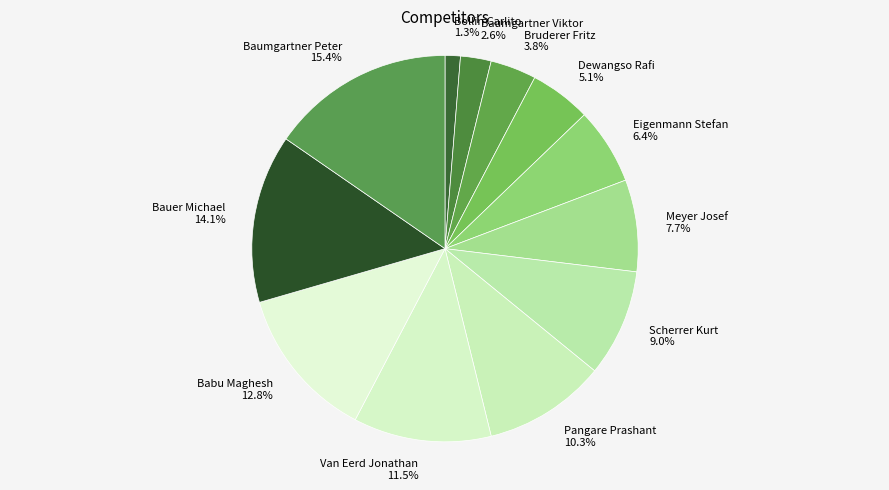

Does Baumgartner Viktor account for over 50% of the chart?

No